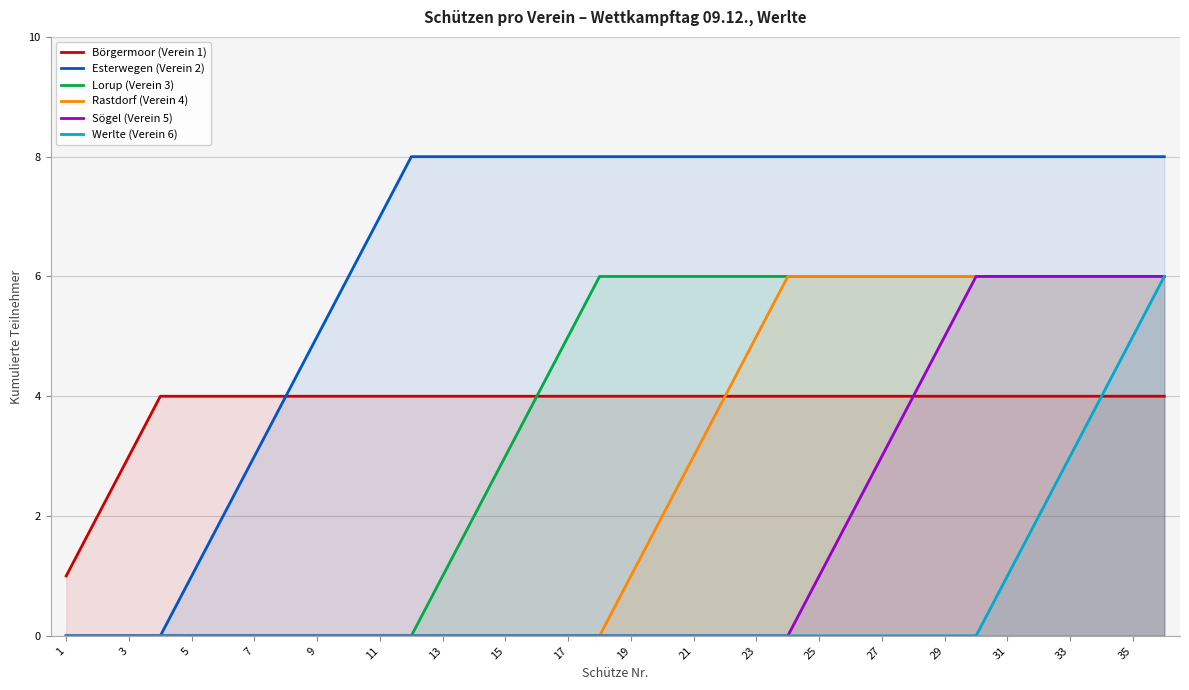

What is the value of the Esterwegen (Verein 2) point at the 11th from the left?

7